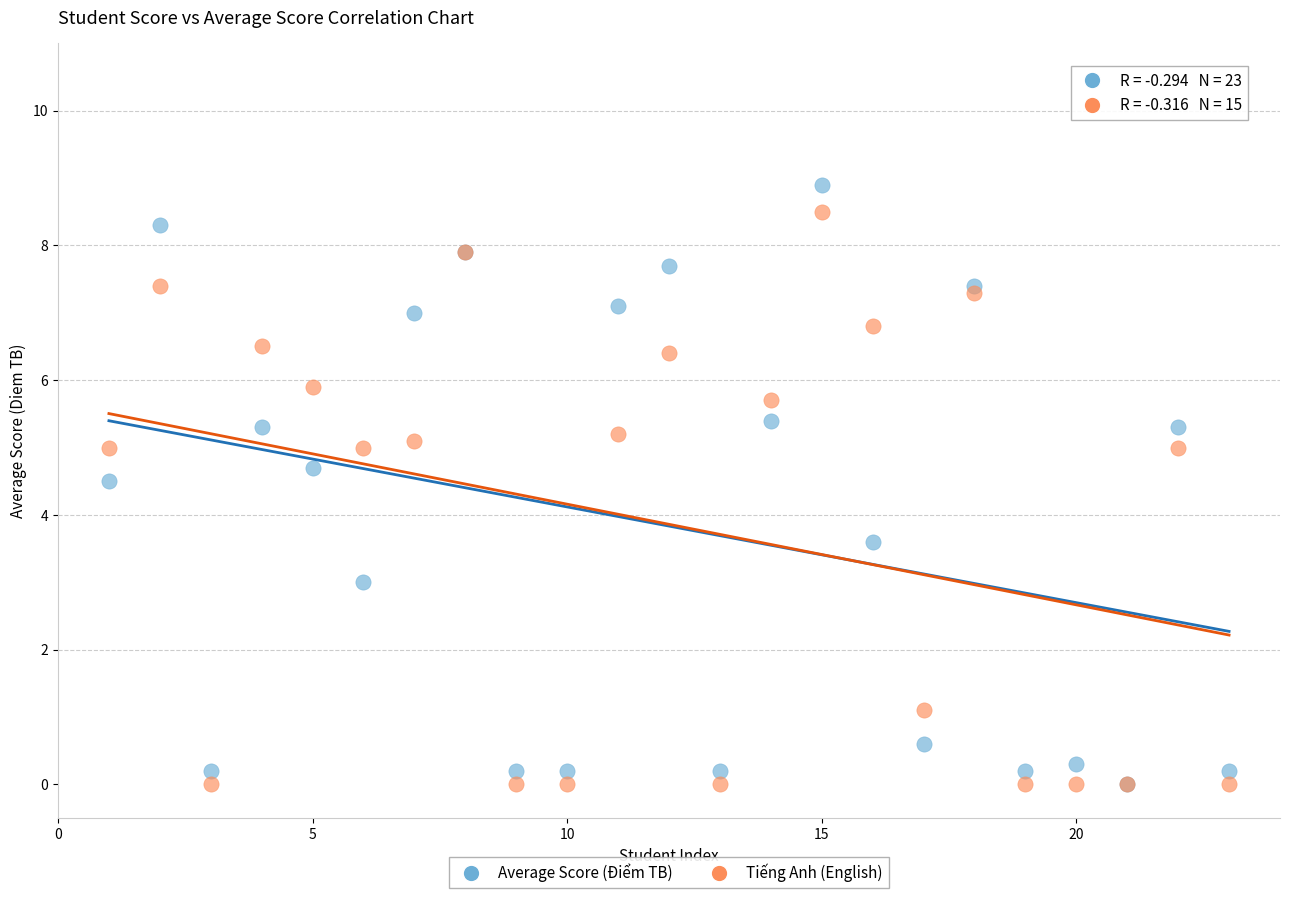

What are all the series names shown in the legend?

Average Score (Điểm TB), Tiếng Anh (English)